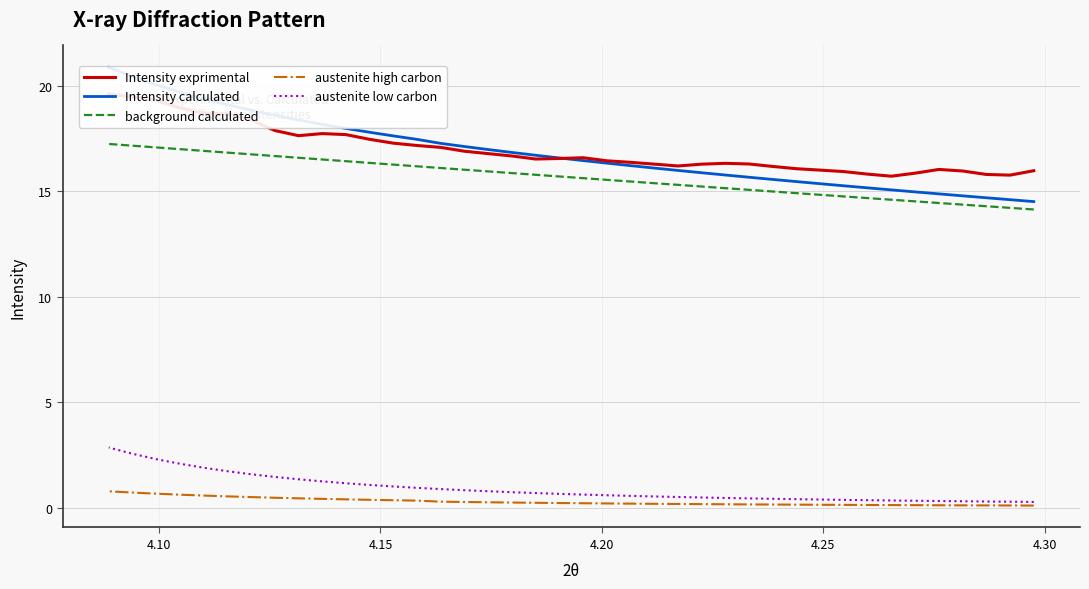

How many data points in Intensity calculated are above 16?

24